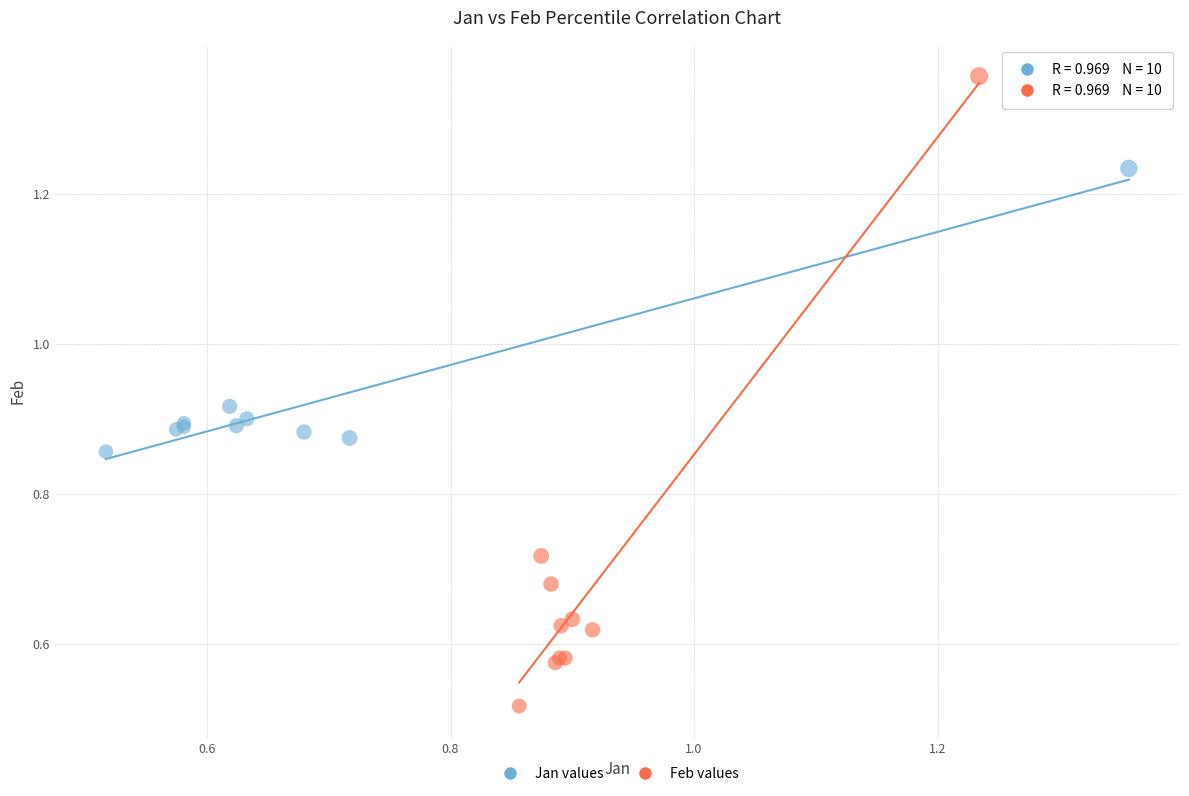

Which series contains the lowest Y value?

Feb values